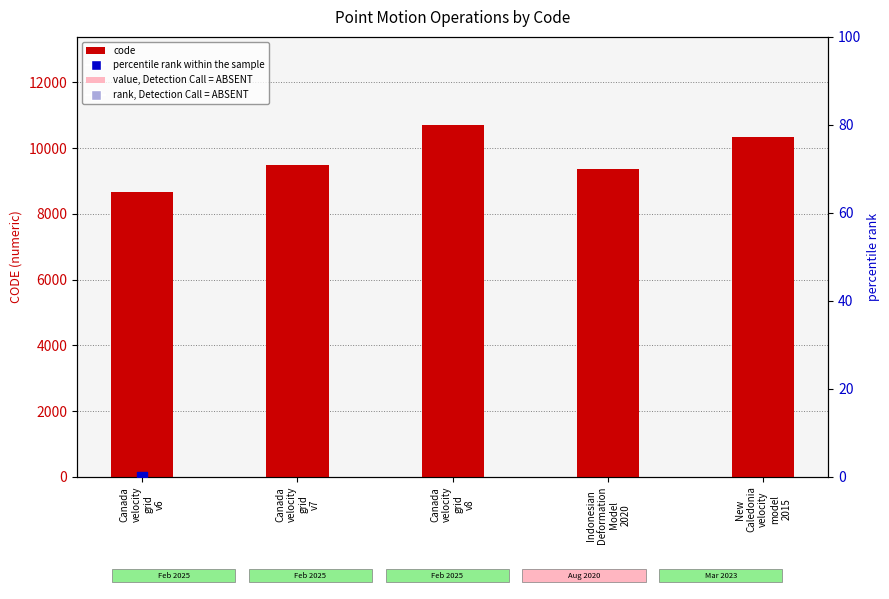

Which series has the largest total across all categories?

code